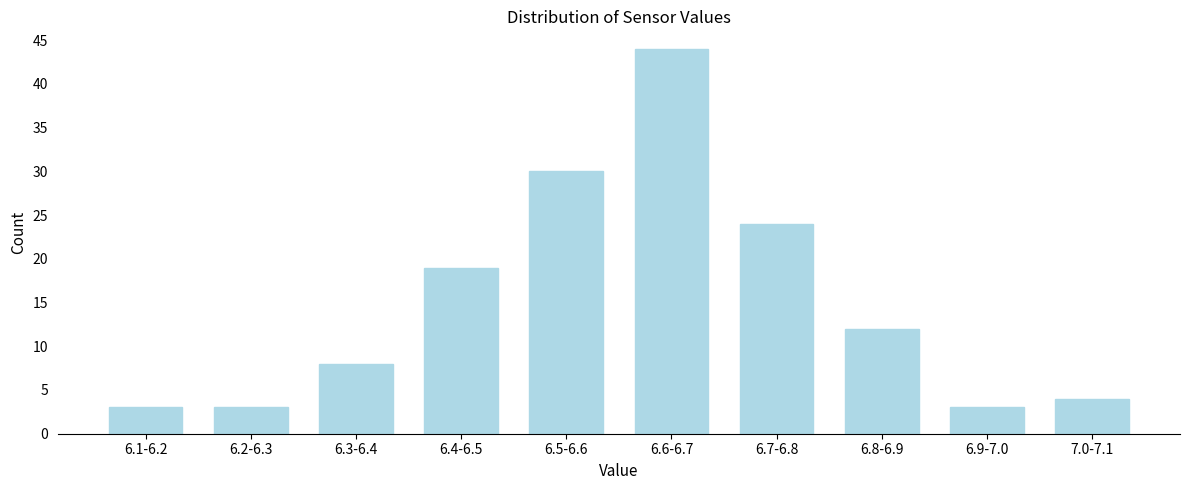

Reading right to left, list all the values displayed in this chart.

4	3	12	24	44	30	19	8	3	3